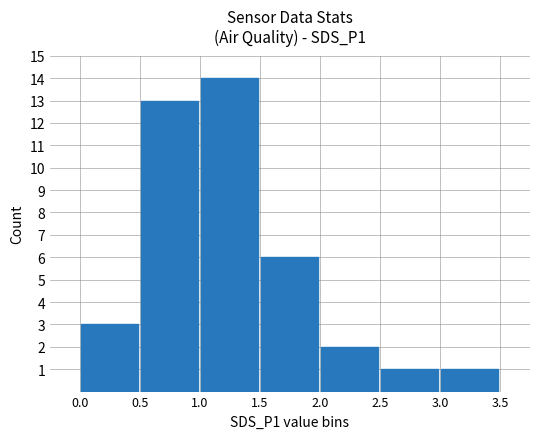

What is the maximum value shown in the chart?

14